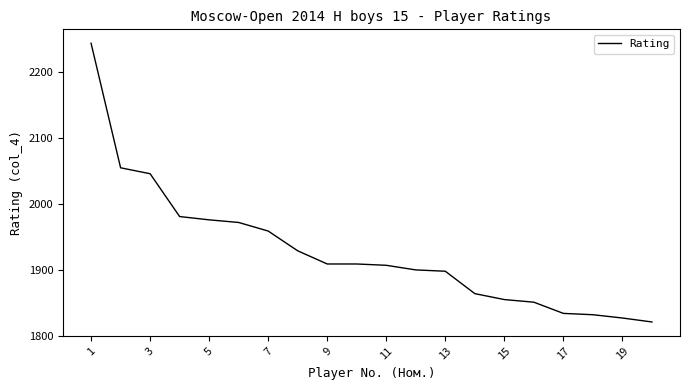

What is the minimum value shown in the chart?

1821